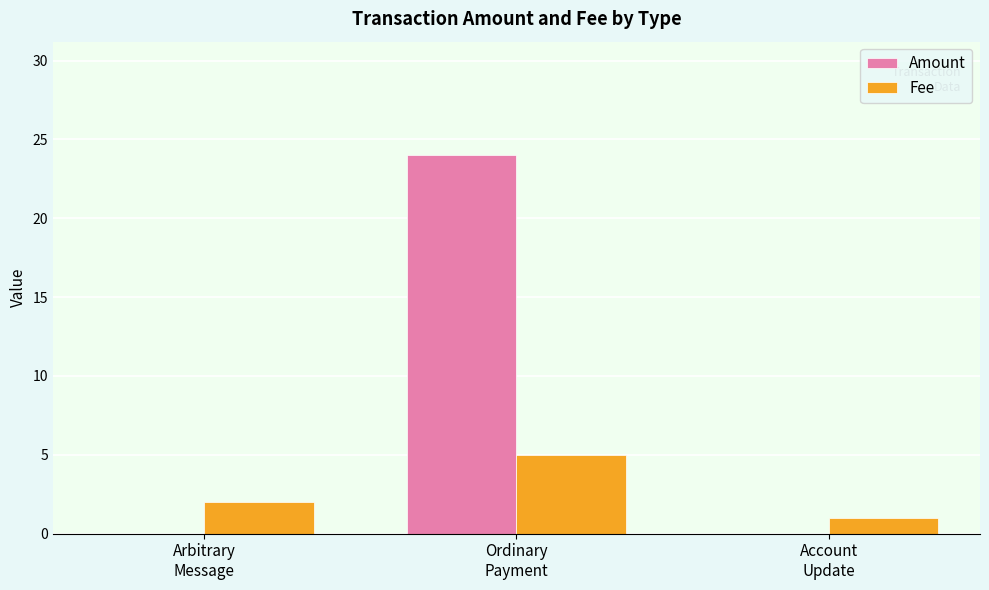

What is the sum of all Fee values?

8